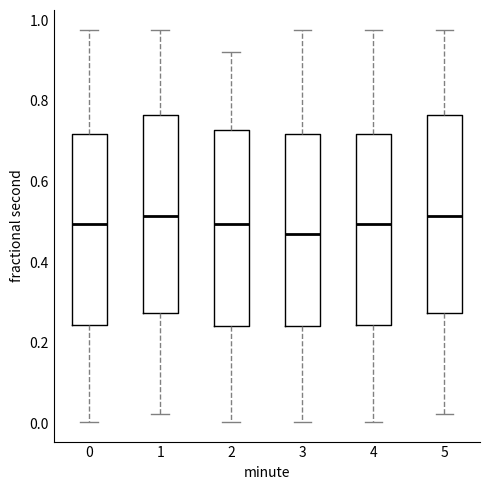

Reading left to right, transcribe this box plot: for each box, give where its median line is, the range the box spans, and where its two whiskers end, as read against the y-axis. The values are not printed on the chart, so give them approximately, as read against the axis.

0: median 0.50, box 0.24 to 0.72, whiskers 0.00 to 0.98
1: median 0.52, box 0.28 to 0.76, whiskers 0.02 to 0.98
2: median 0.50, box 0.24 to 0.72, whiskers 0.00 to 0.92
3: median 0.48, box 0.24 to 0.72, whiskers 0.00 to 0.98
4: median 0.50, box 0.24 to 0.72, whiskers 0.00 to 0.98
5: median 0.52, box 0.28 to 0.76, whiskers 0.02 to 0.98